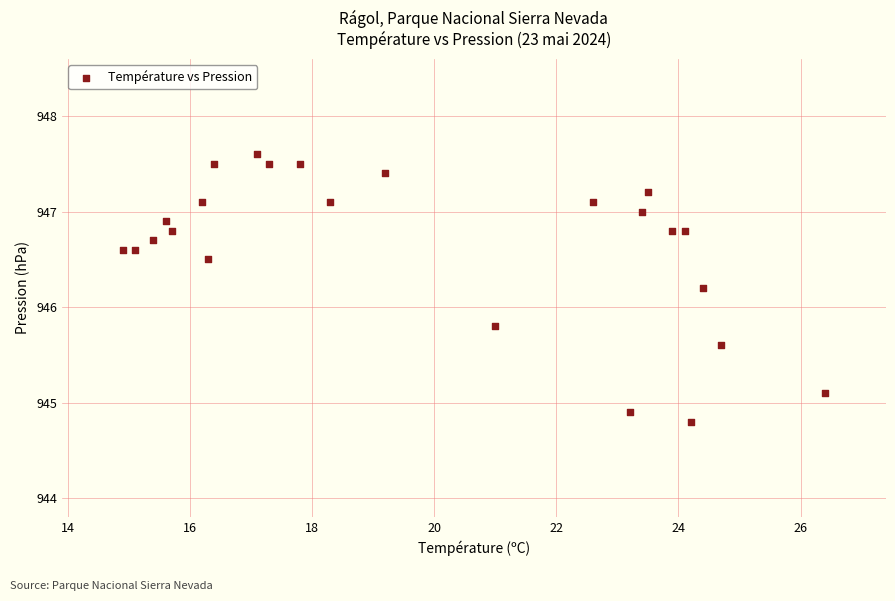

What is the range of X values (max minus min)?

11.5